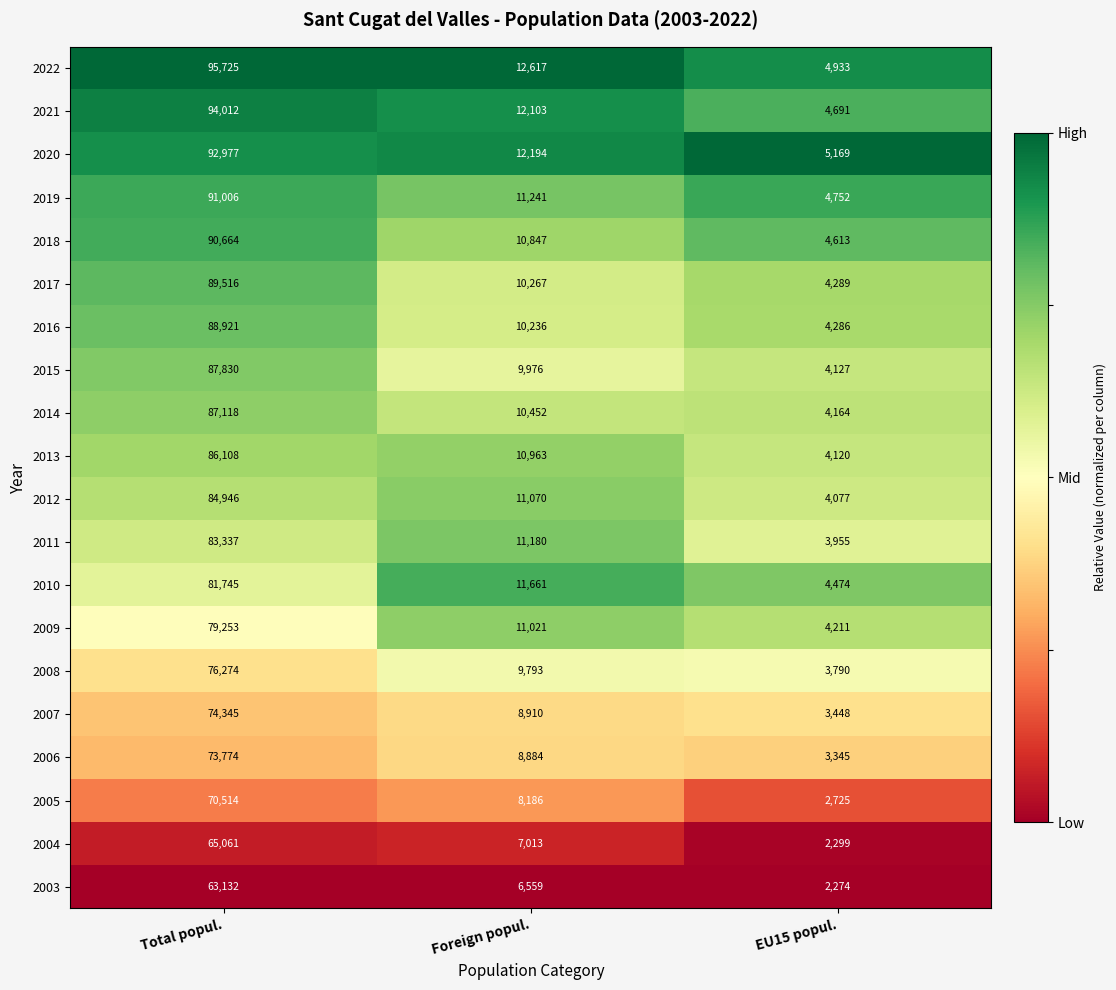

What is the total value across all series at Foreign popul.?

205173